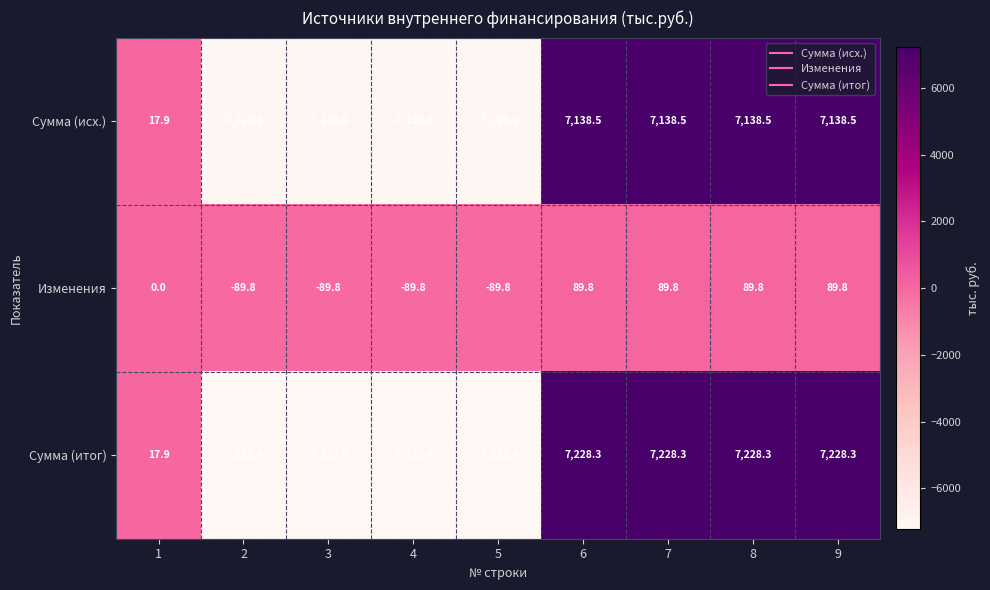

How many values in the Изменения series are below 0?

4